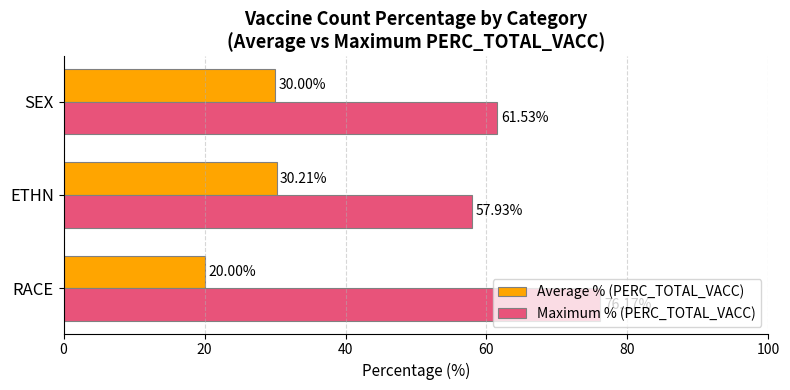

List the series in order of their overall mean, lowest first.

Average % (PERC_TOTAL_VACC), Maximum % (PERC_TOTAL_VACC)